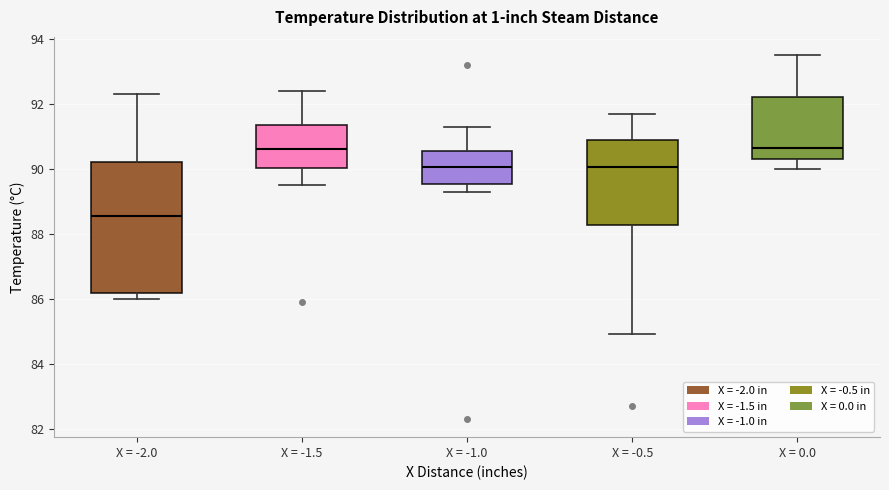

Which box has the lowest median line?

X = -2.0